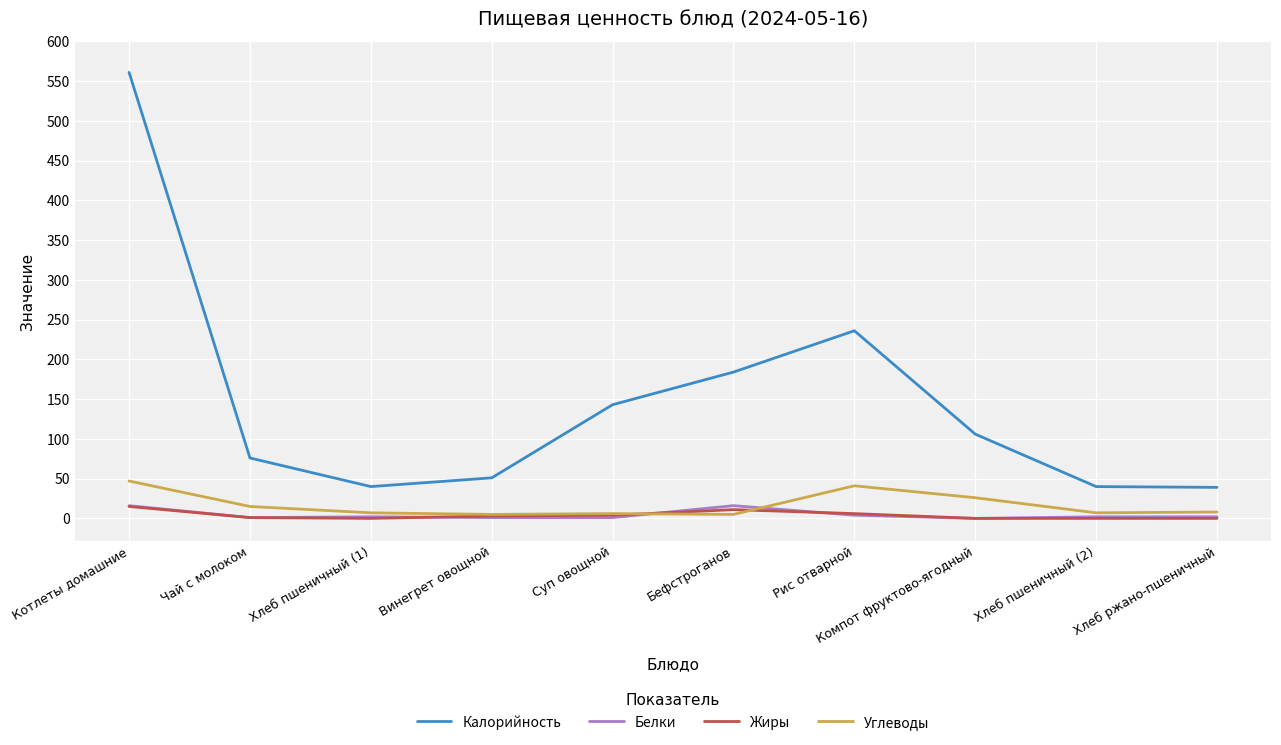

Which series has the largest total across all categories?

Калорийность